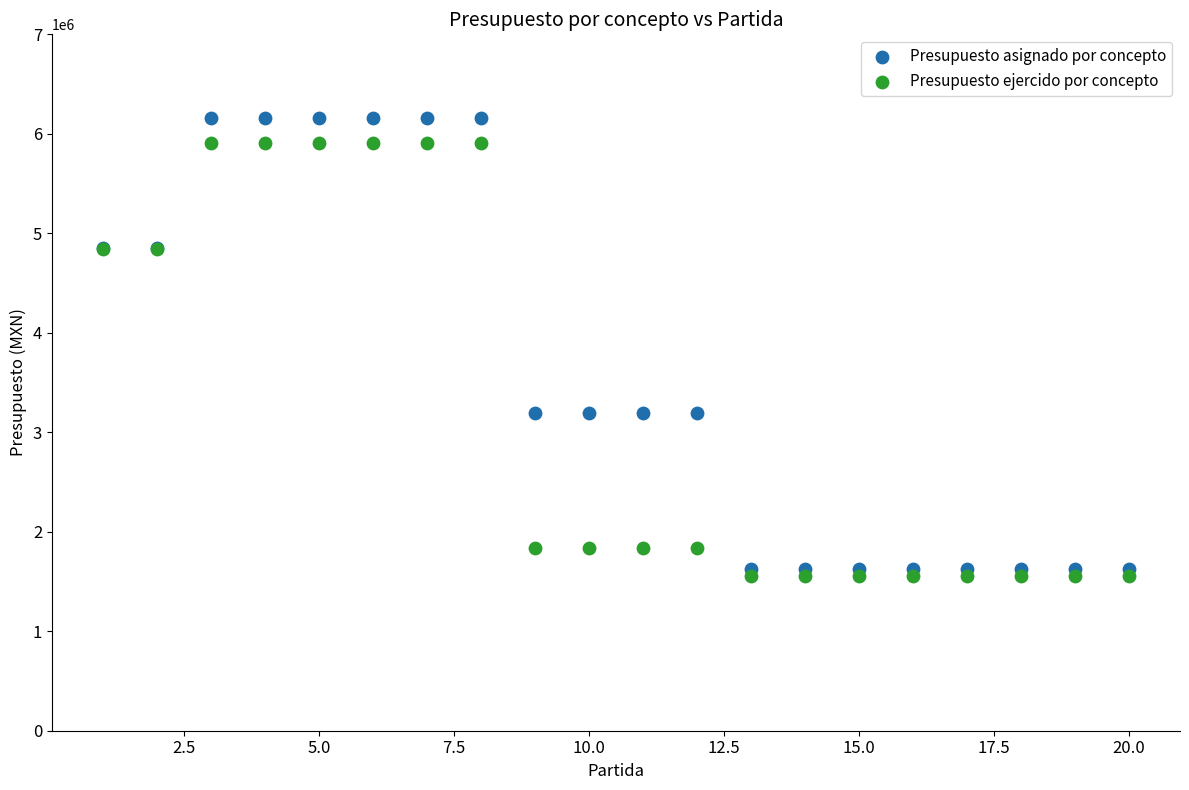

What are all the series names shown in the legend?

Presupuesto asignado por concepto, Presupuesto ejercido por concepto